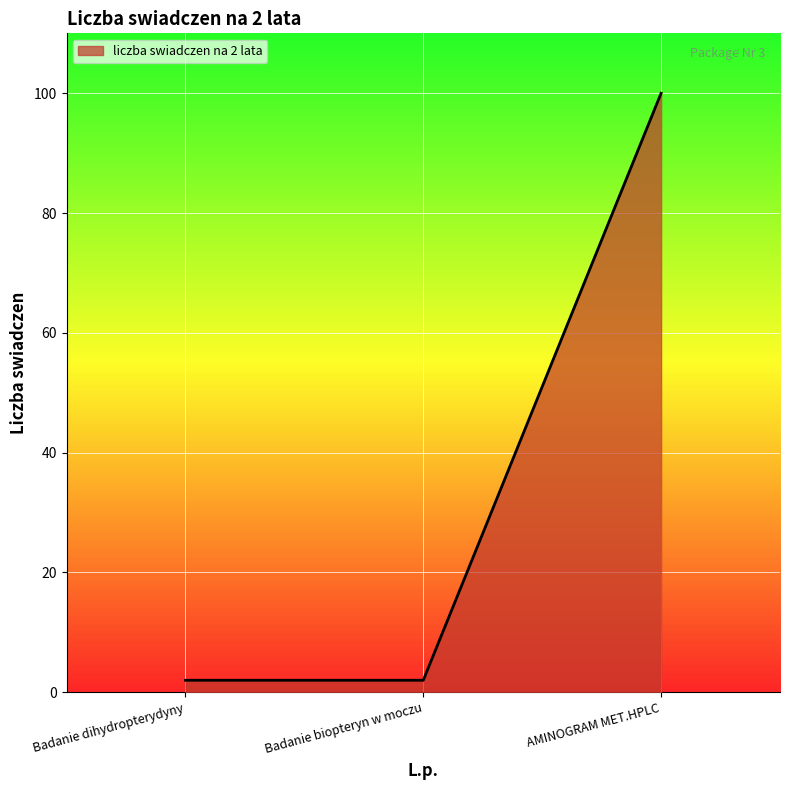

Reading right to left, list all the values displayed in this chart.

AMINOGRAM MET.HPLC=100	Badanie biopteryn w moczu=2	Badanie dihydropterydyny=2